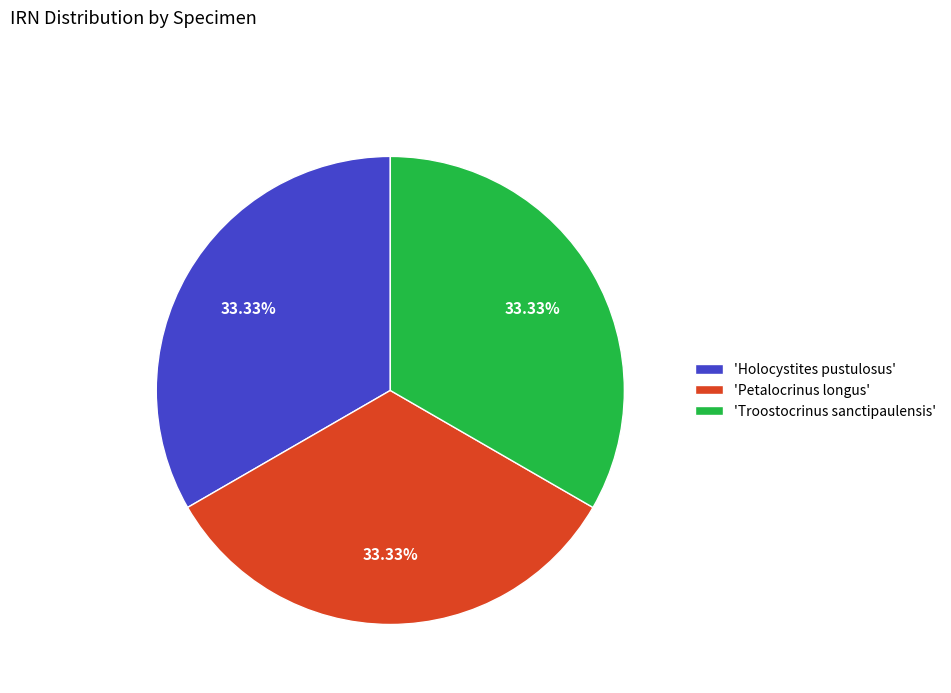

Is there a majority slice in this chart?

No